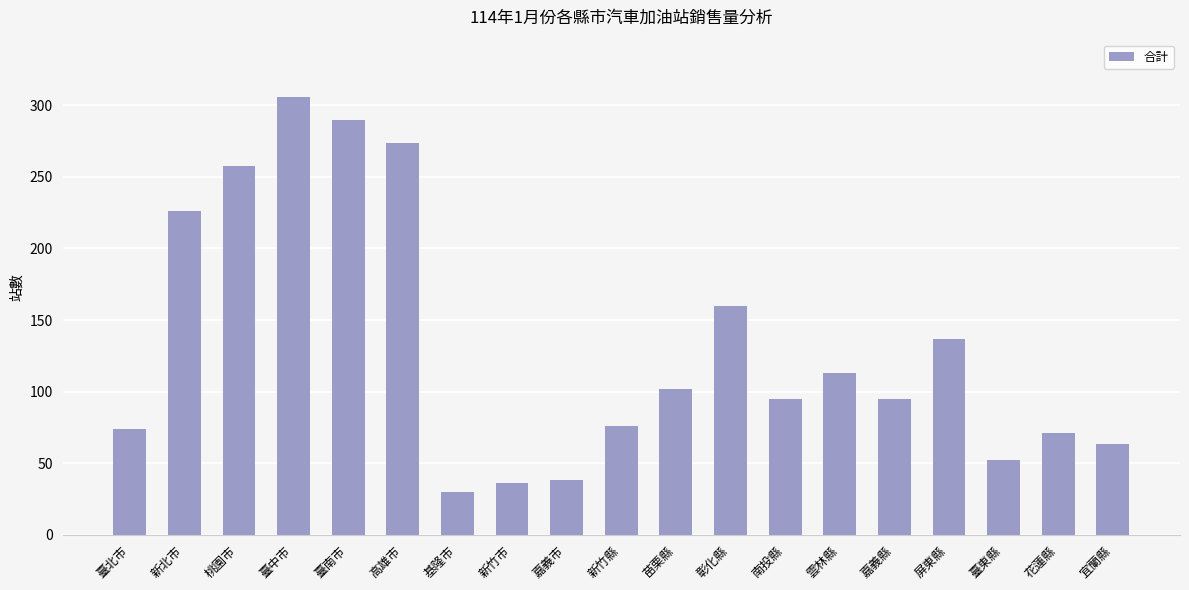

What is the label of the 18th bar from the left?

花蓮縣